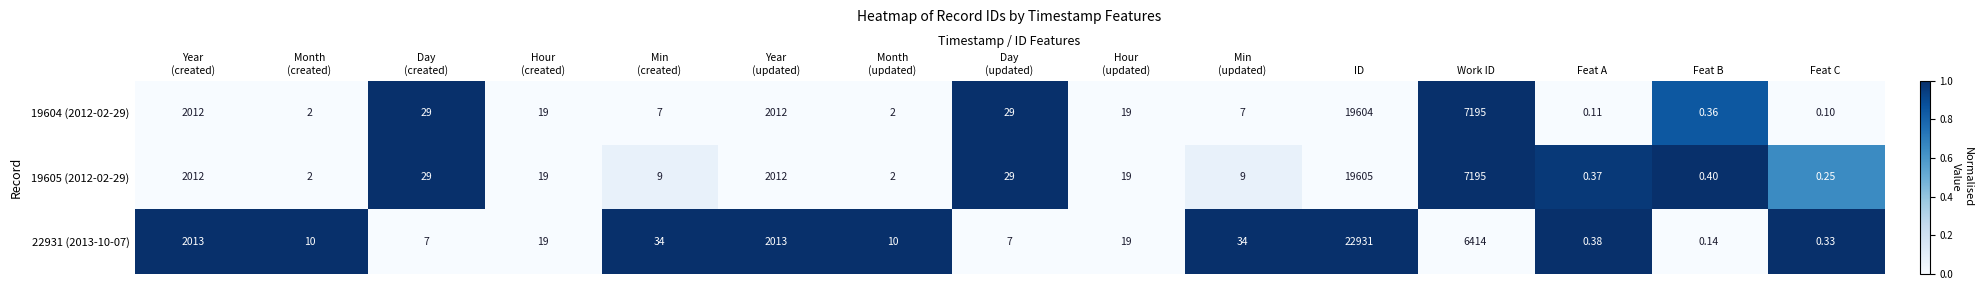

What is the greatest value displayed?

22931.0